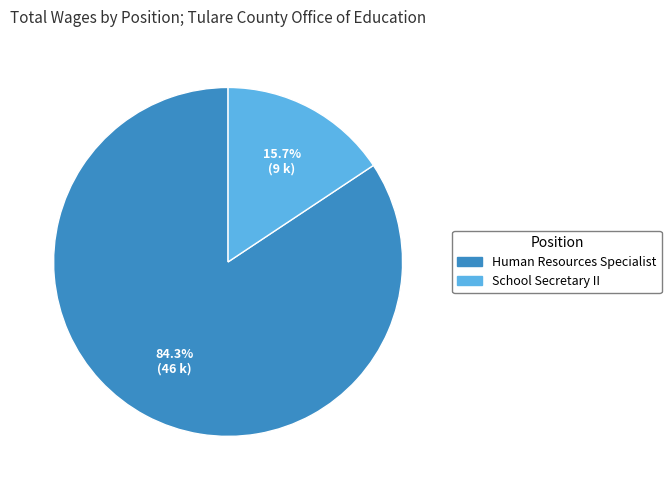

To the nearest percent, what is the difference between the Human Resources Specialist and School Secretary II slice percentages?

69%